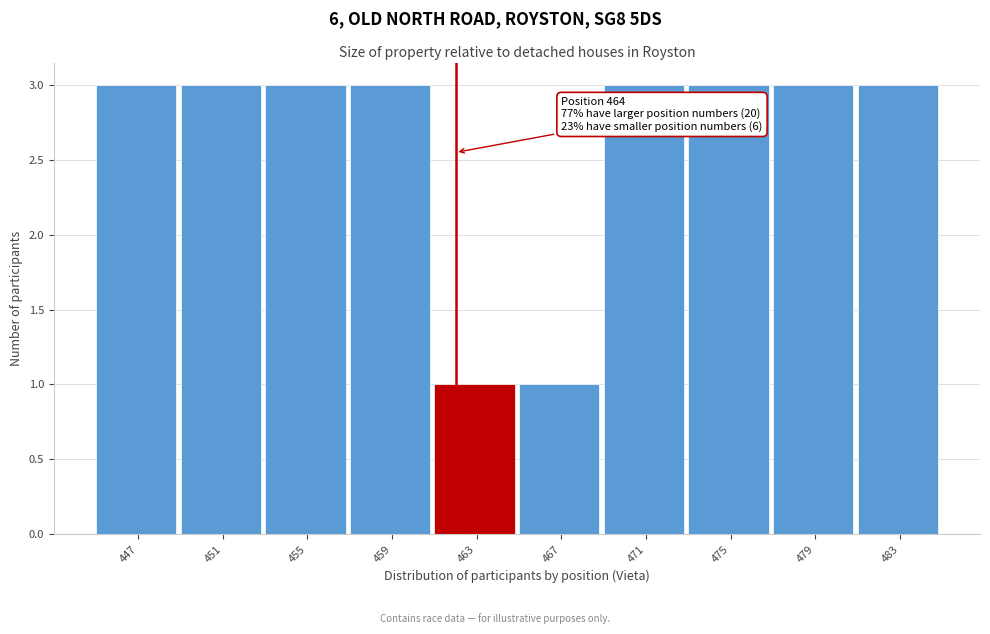

Reading right to left, transcribe all the data shown in this chart.

3	3	3	3	1	1	3	3	3	3